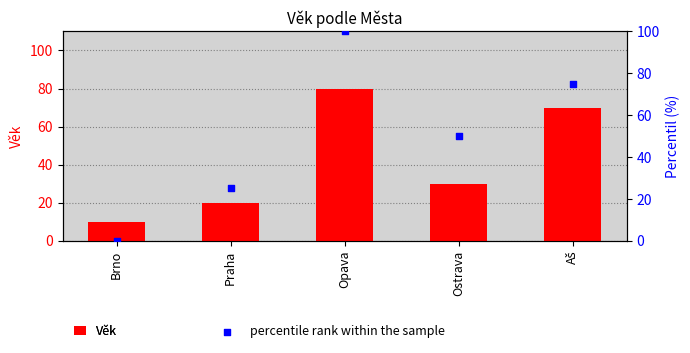

At how many categories does at least one series exceed 64?

2